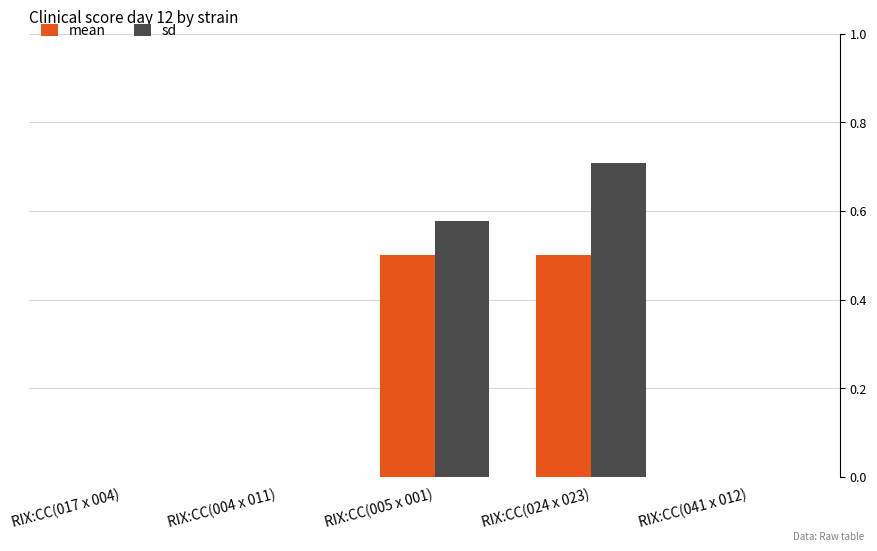

How many sd values are between 0 and 1?

5